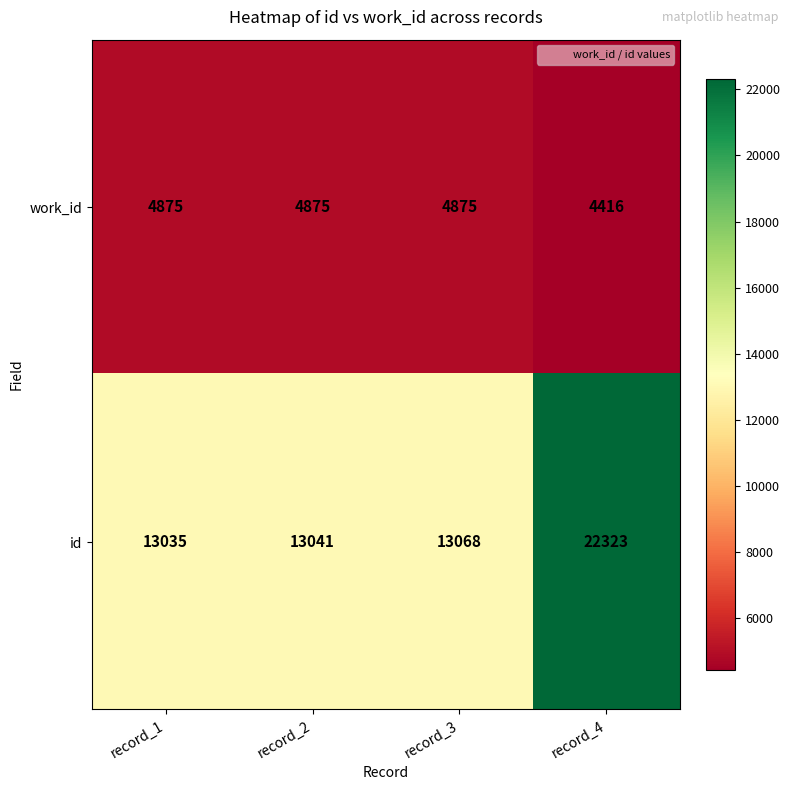

Which series has the largest range (max minus min)?

id